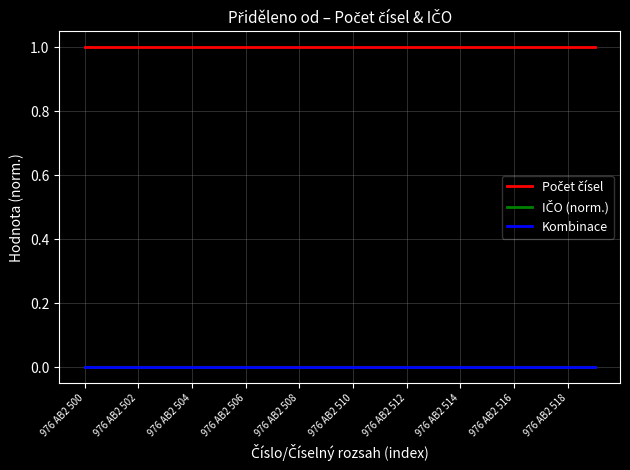

Does the chart have visible grid lines?

Yes